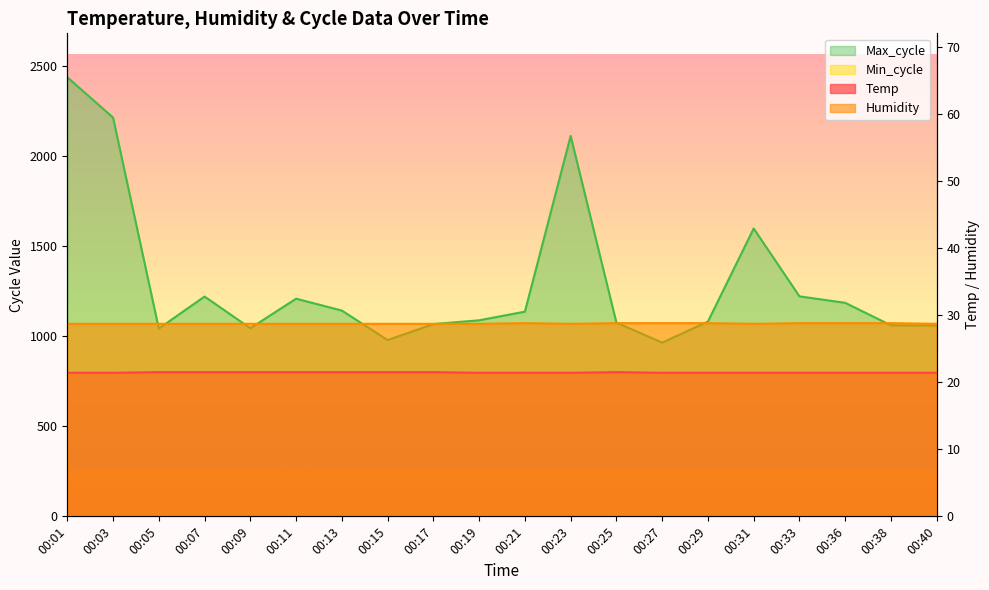

The Temp series shows 21.5 at 00:09. True or false?

True